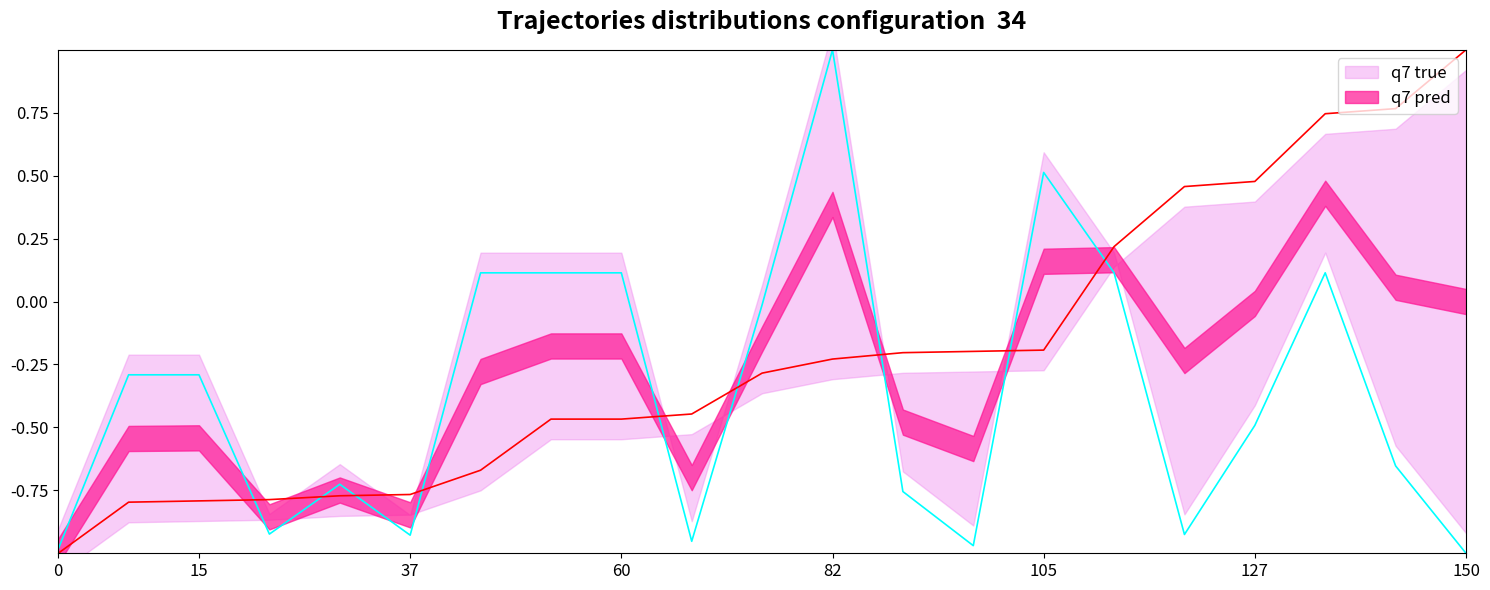

What is the spread (max minus min) of values at 127?

1.0